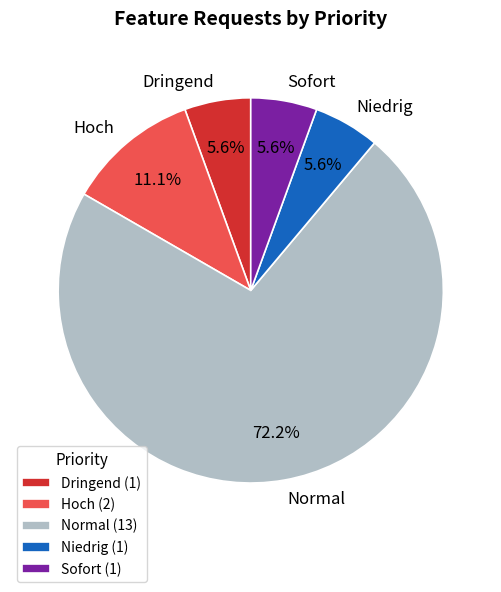

What percentage is NOT represented by Dringend?

94.4%